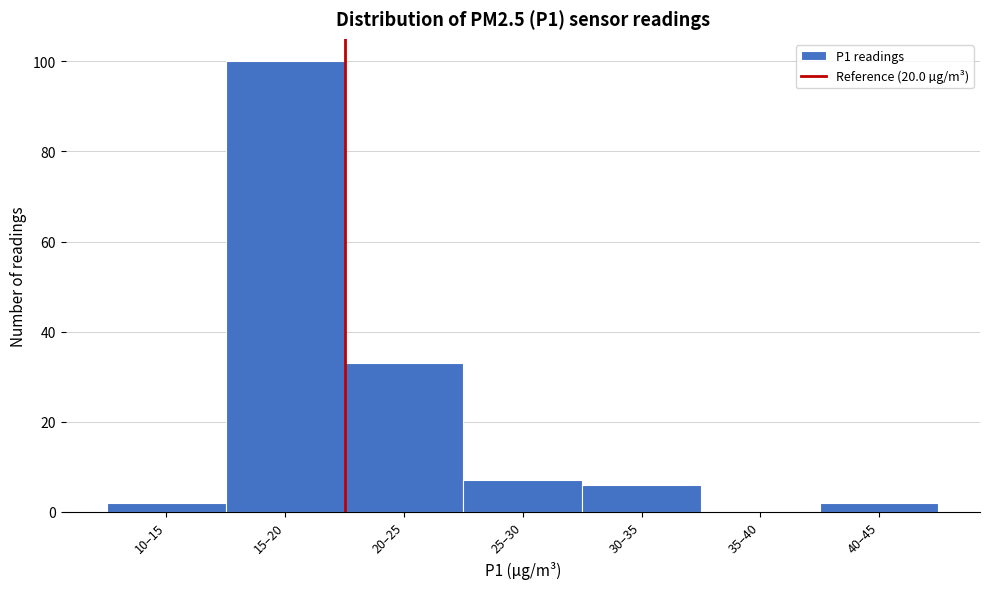

Reading right to left, list all the values displayed in this chart.

40–45=2	35–40=0	30–35=6	25–30=7	20–25=33	15–20=100	10–15=2